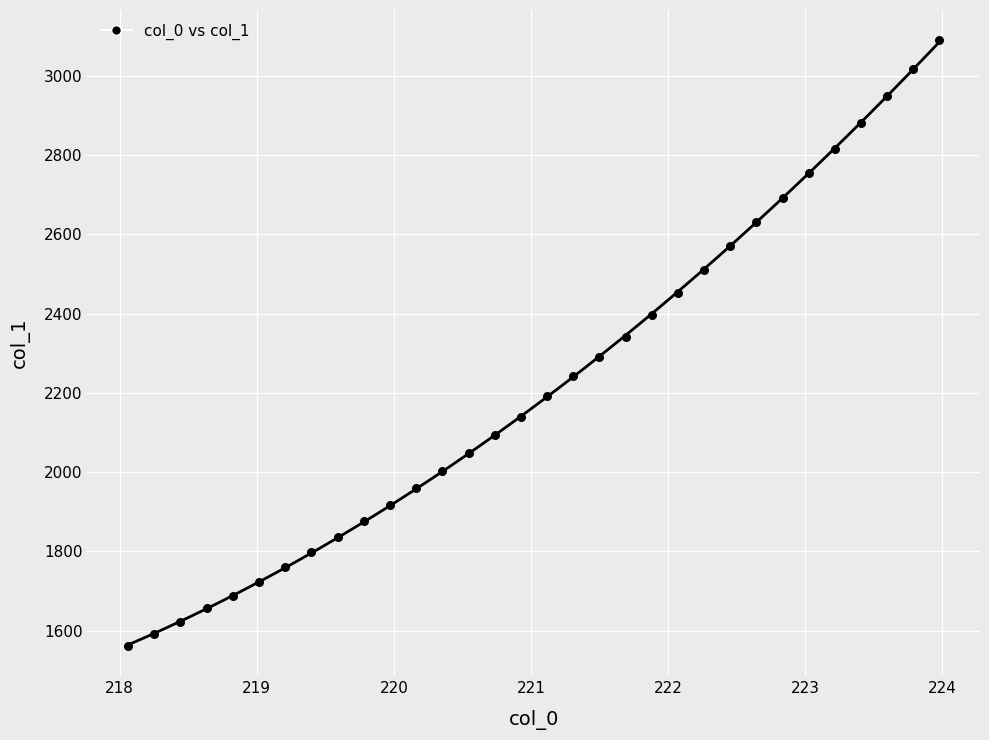

What is the range of X values (max minus min)?

5.9